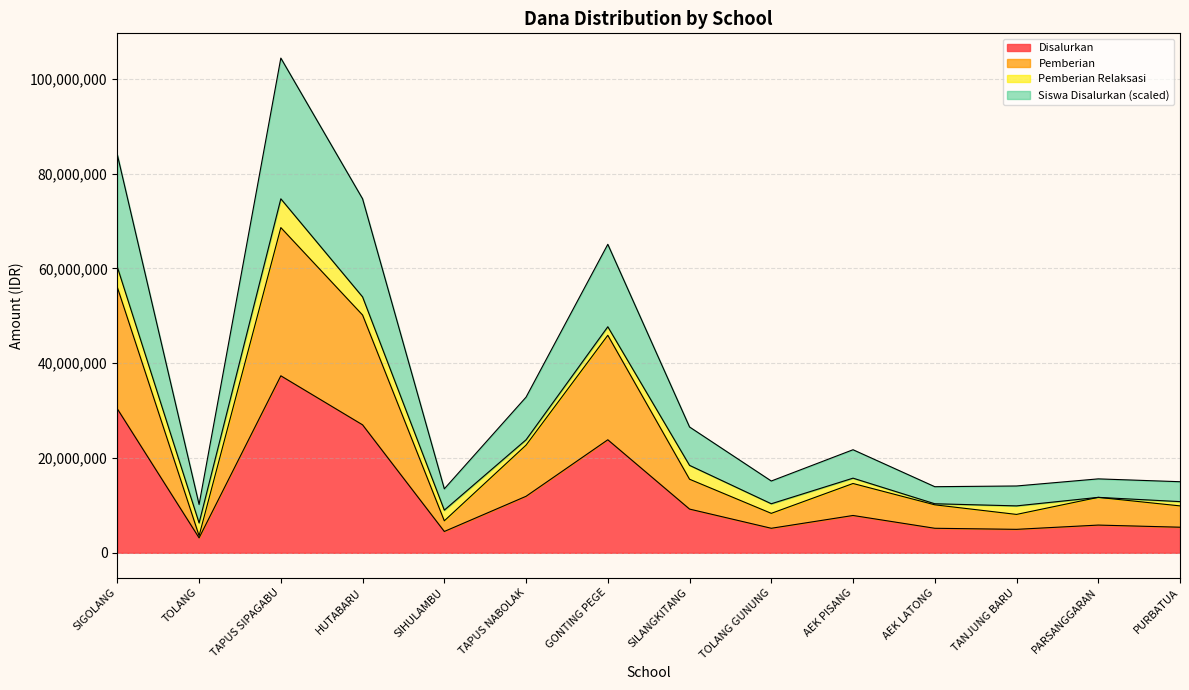

Is it true that Disalurkan equals 9991158 at PARSANGGARAN?

False